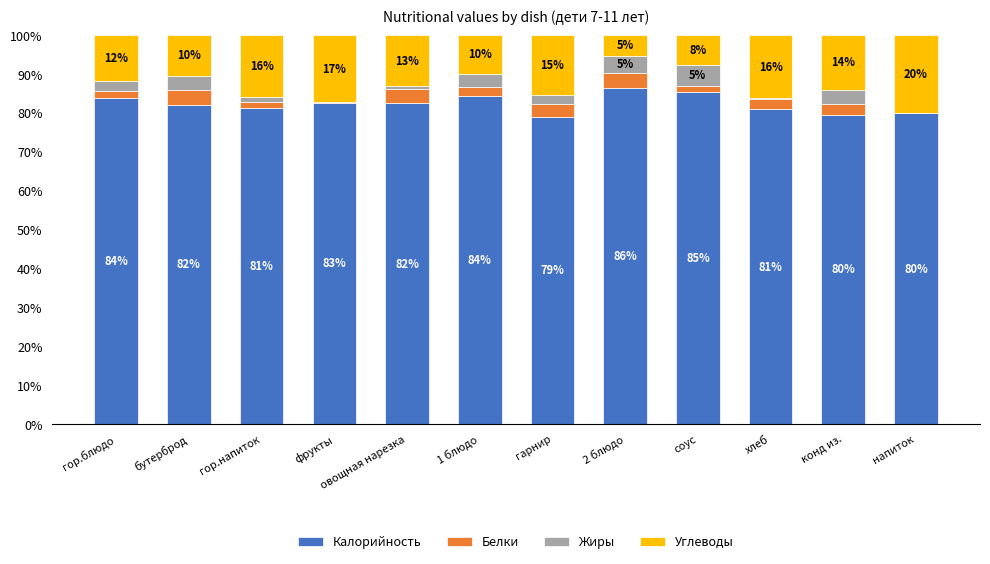

The Калорийность series shows 82.2 at бутерброд. True or false?

True